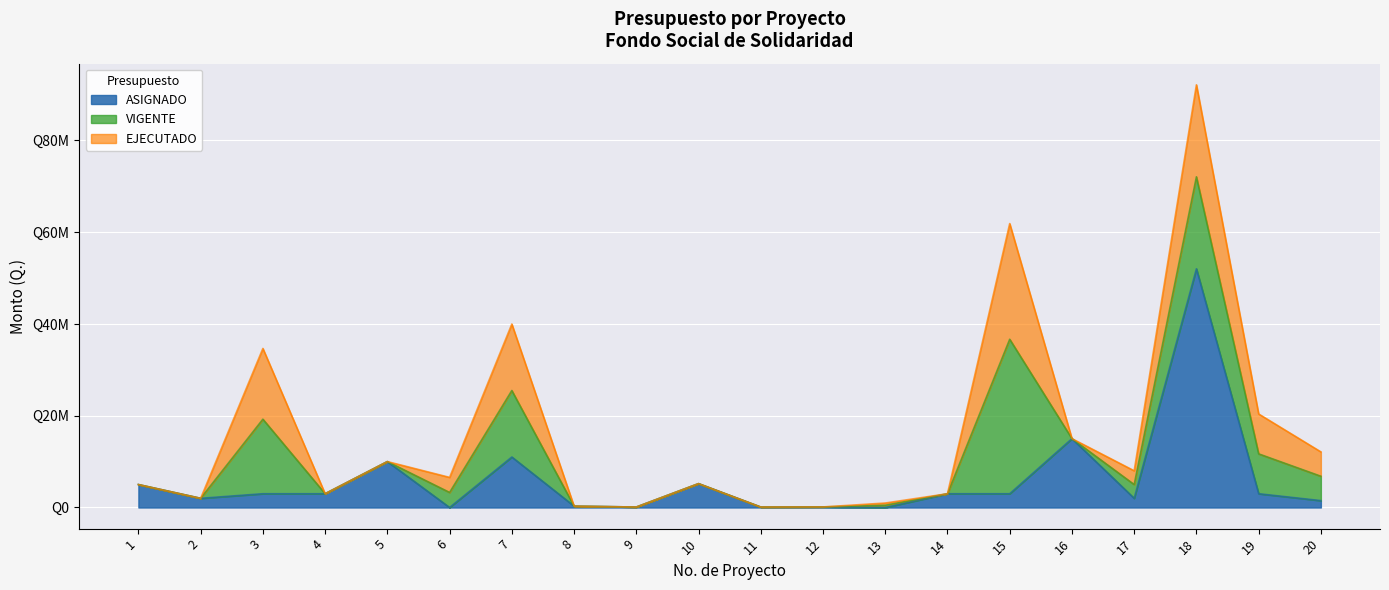

How many lines are shown in the chart?

3